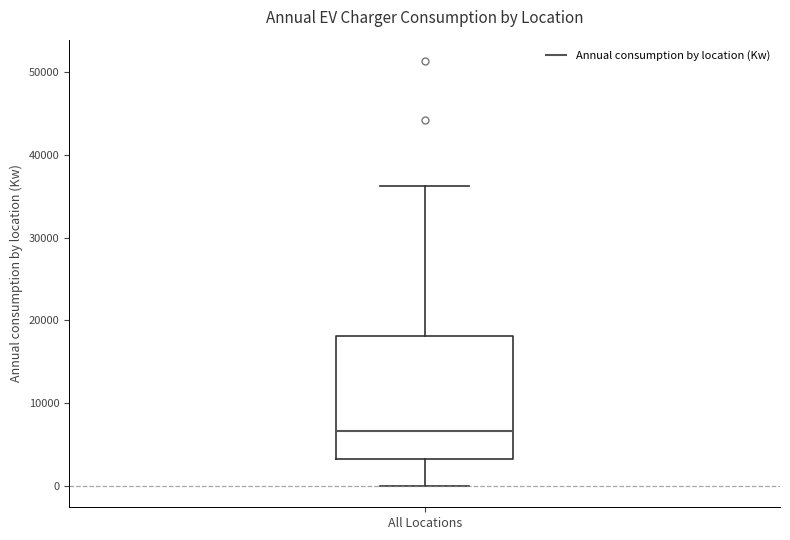

Read this box plot against the y-axis: the position of the median line, the range covered by the box, and the ends of both whiskers. The values are not printed on the chart, so give them approximately, as read against the axis.

median 7000, box 3000 to 18000, whiskers 0 to 36000